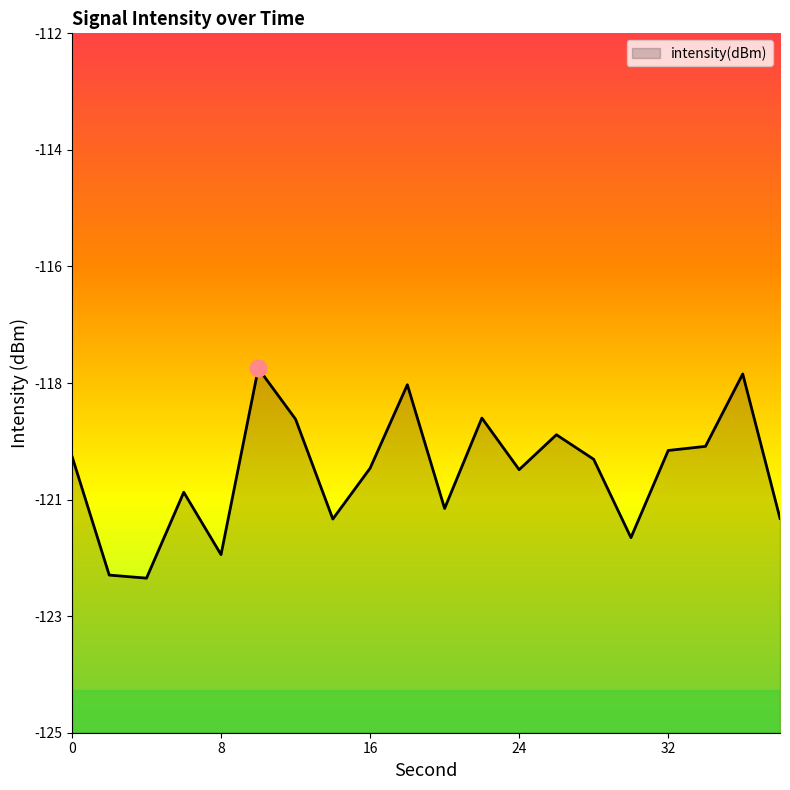

What is the approximate value at 28?

-119.9